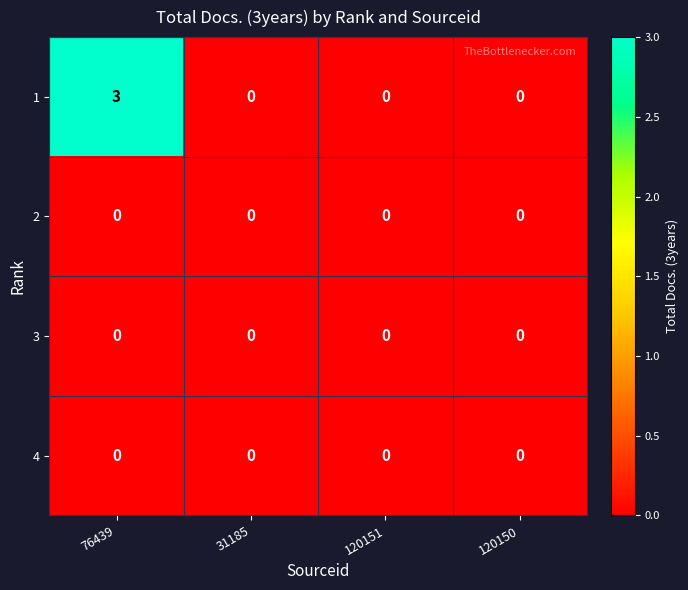

At which category is the sum across all series the highest?

76439